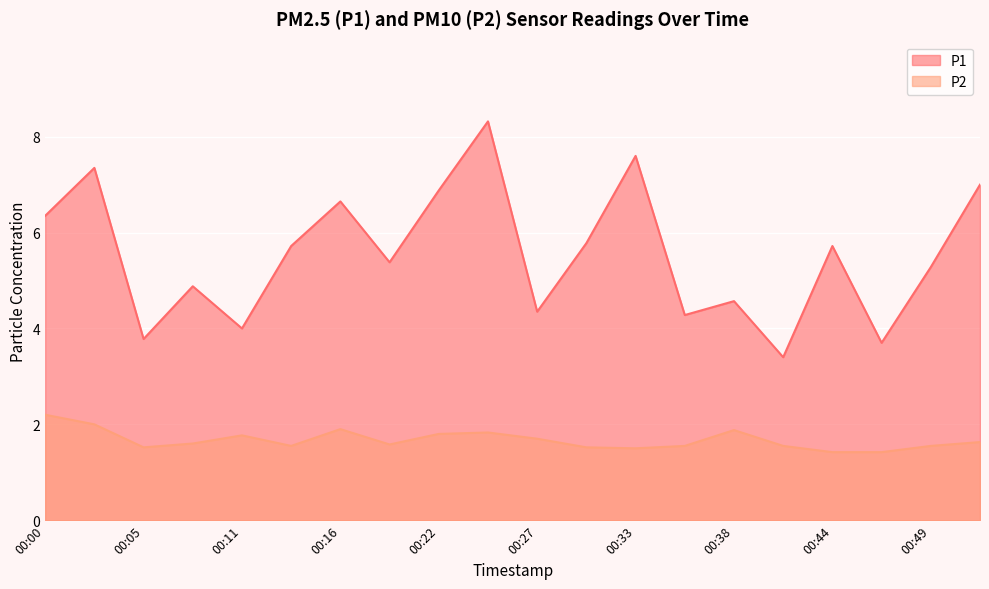

How many values in the P1 series exceed 5?

12